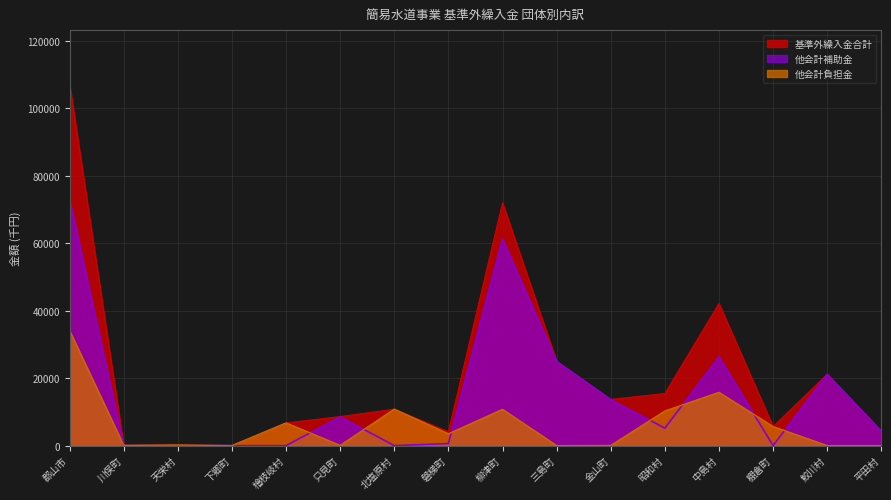

How many lines are shown in the chart?

3